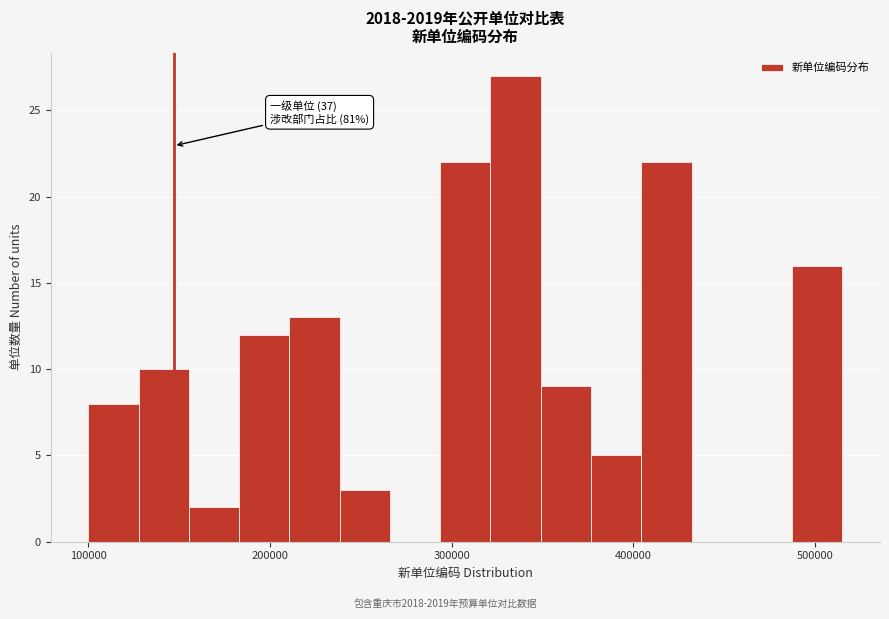

Read against the x-axis, roughly where is the centre of the tallest bar?

340000